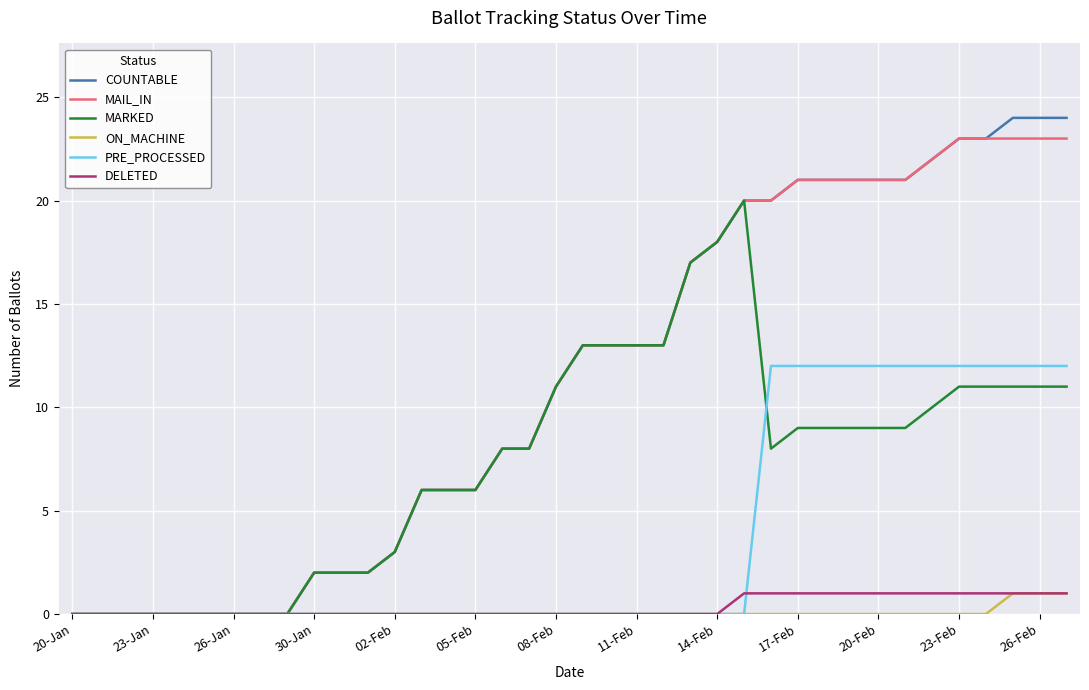

Which series has the widest spread of values?

COUNTABLE